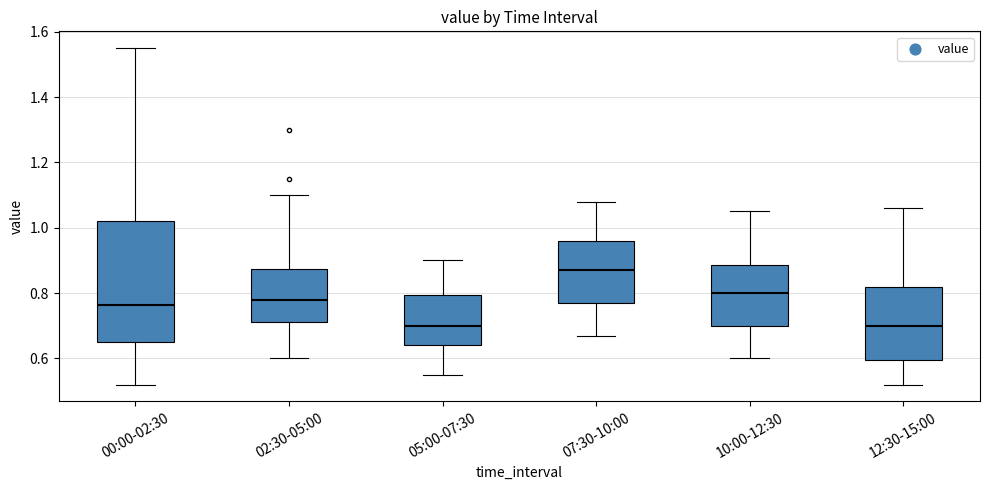

Reading left to right, read every box against the y-axis: the position of its median line, the range the box covers, and the ends of its whiskers. The values are not printed on the chart, so give them approximately, as read against the axis.

00:00-02:30: median 0.76, box 0.66 to 1.02, whiskers 0.52 to 1.56
02:30-05:00: median 0.78, box 0.72 to 0.88, whiskers 0.60 to 1.10
05:00-07:30: median 0.70, box 0.64 to 0.80, whiskers 0.56 to 0.90
07:30-10:00: median 0.88, box 0.78 to 0.96, whiskers 0.68 to 1.08
10:00-12:30: median 0.80, box 0.70 to 0.88, whiskers 0.60 to 1.06
12:30-15:00: median 0.70, box 0.60 to 0.82, whiskers 0.52 to 1.06